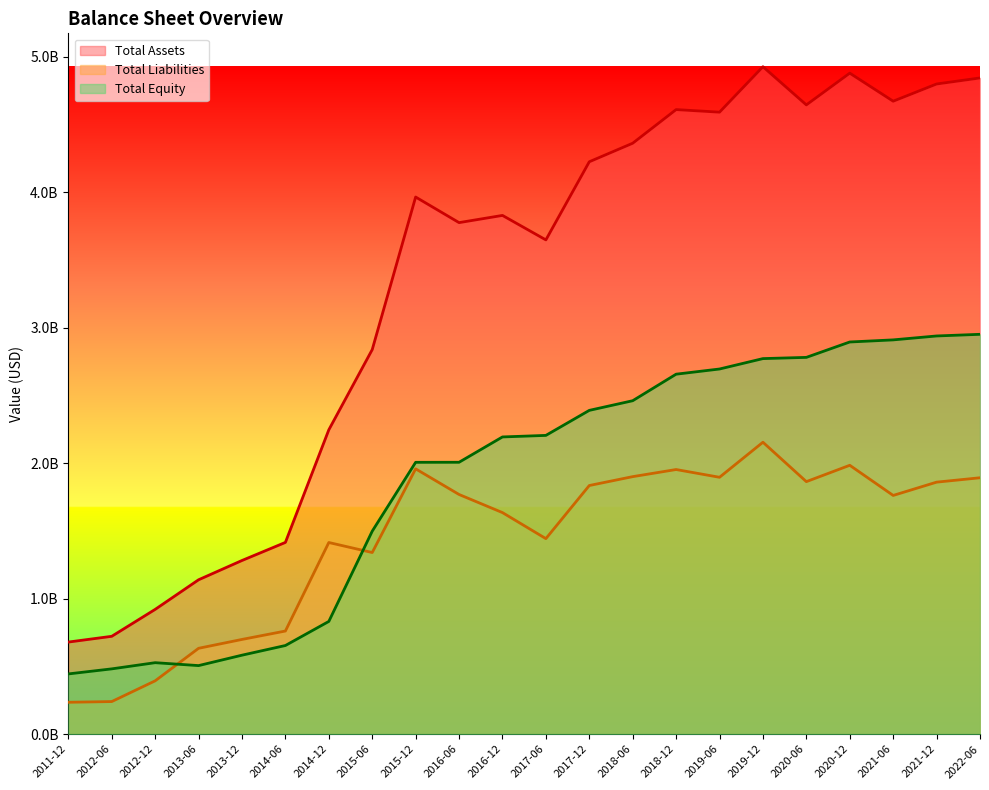

True or false: Total Assets and Total Equity cross at least once.

False